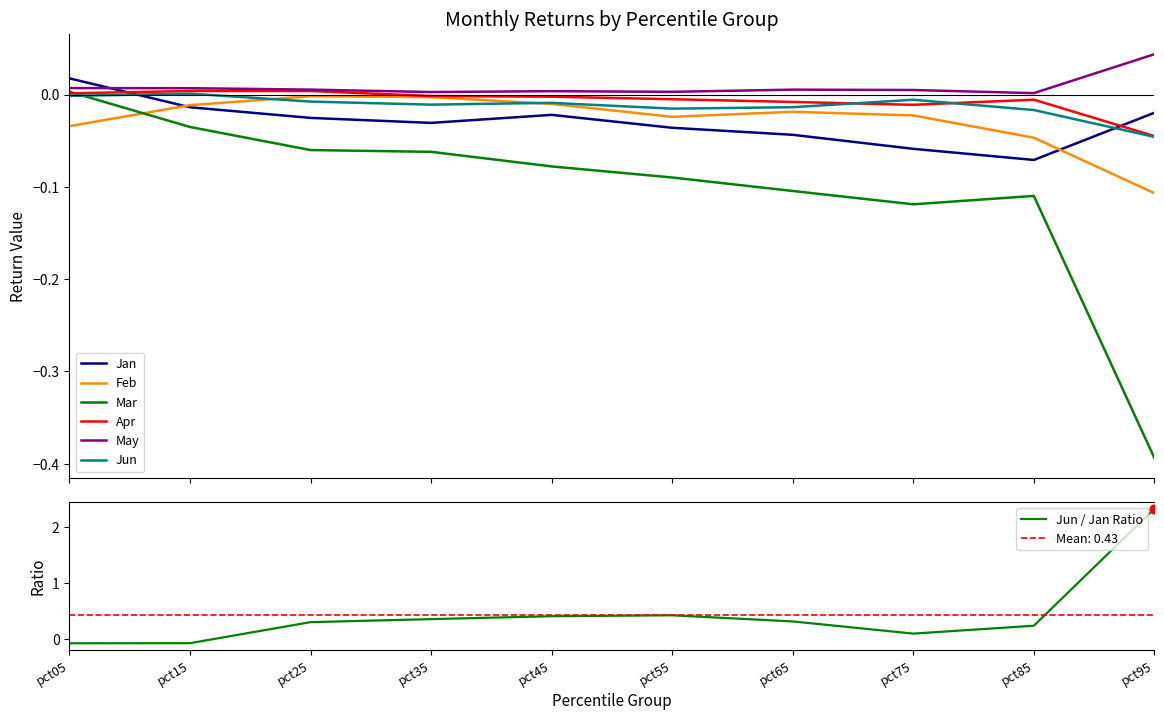

At how many categories does at least one series exceed 0?

10